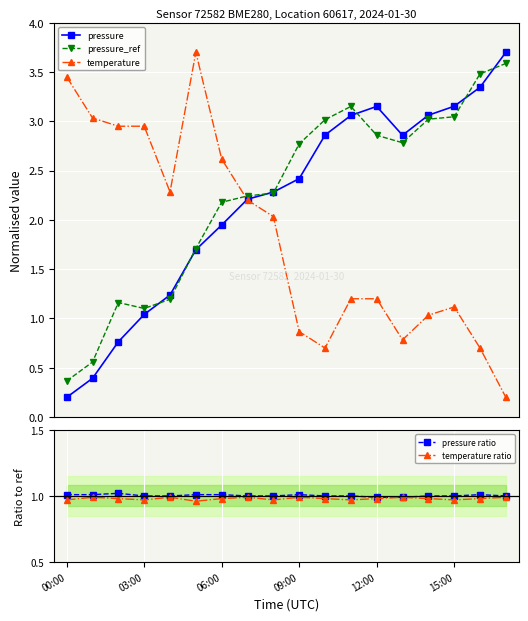

True or false: temperature ratio has more than 0 points higher than both neighbors.

True